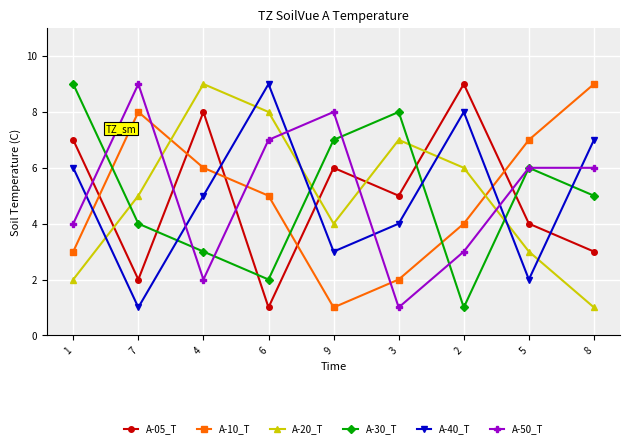

The value of A-20_T at 8 is 1. True or false?

True